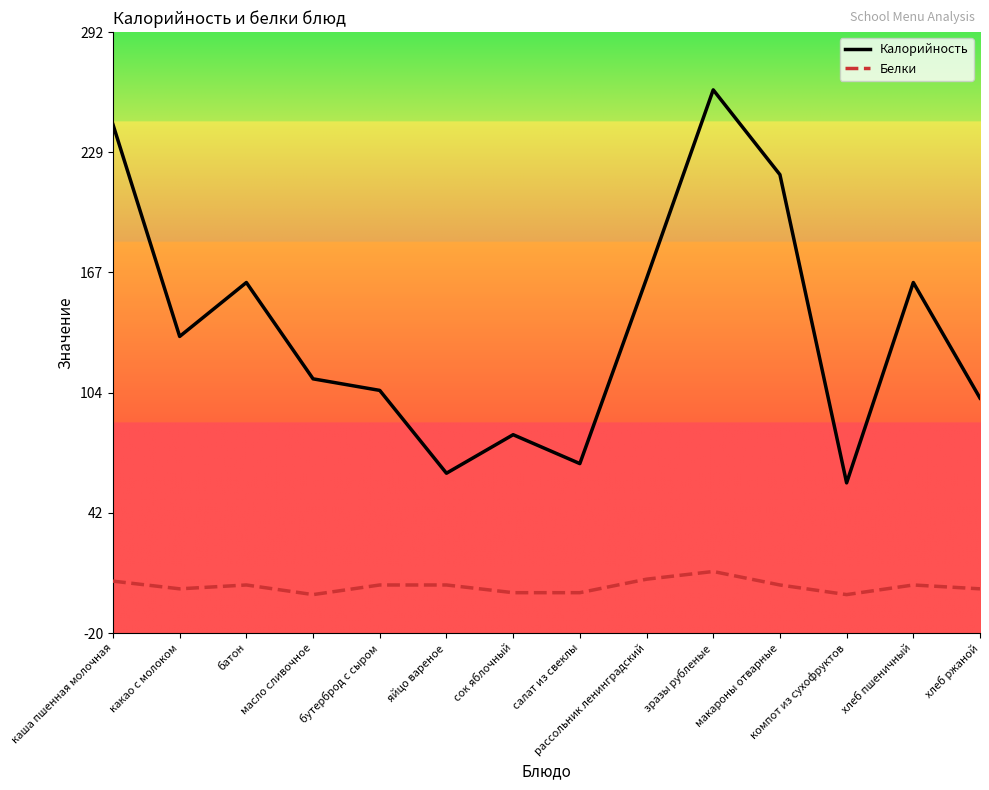

Between рассольник ленинградский and зразы рубленые, which series saw the biggest shift?

Калорийность